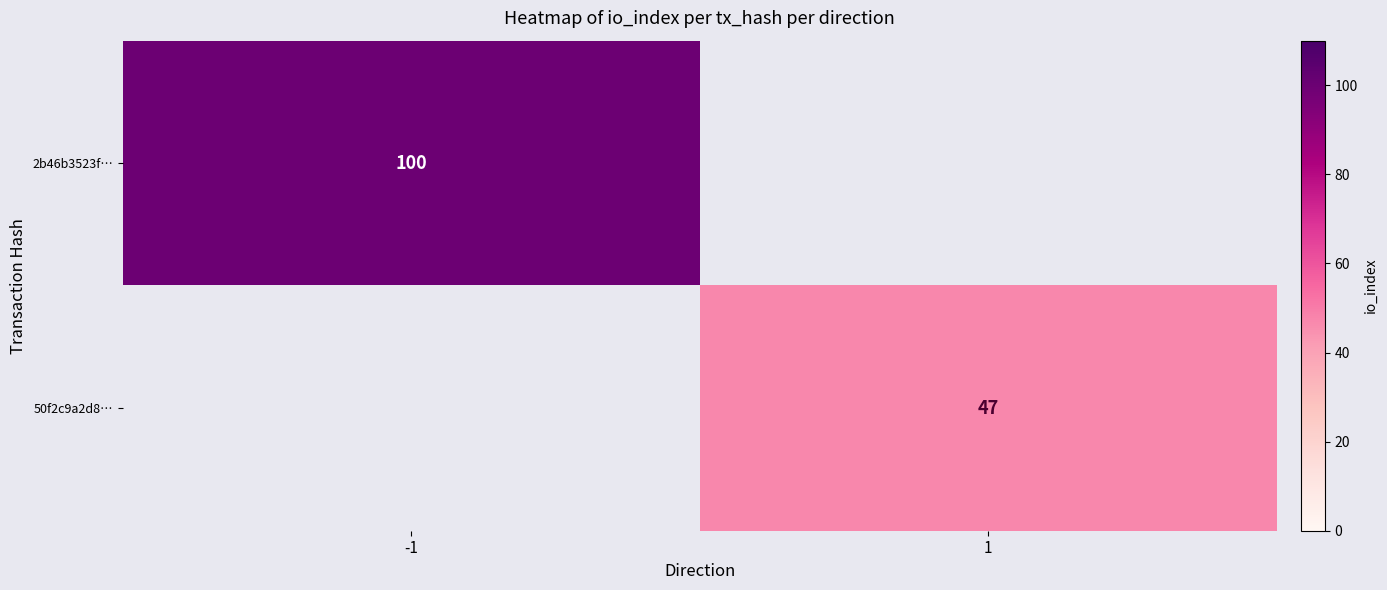

True or false: 50f2c9a2d8… has a value of 19 at 1.

False